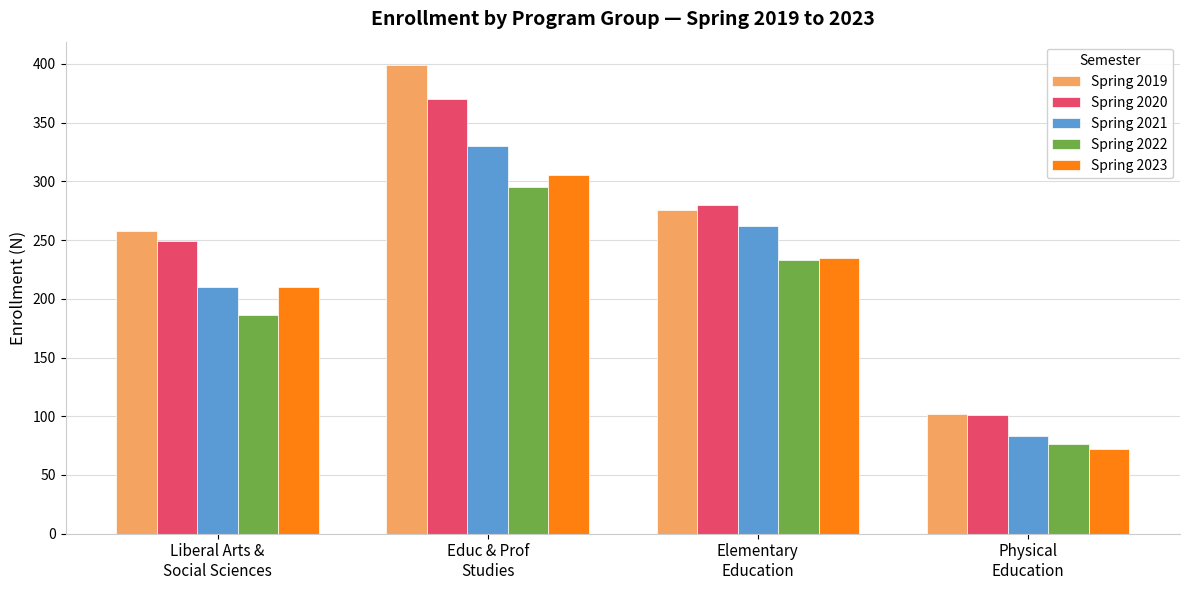

List the series in order of their peak value, highest first.

Spring 2019, Spring 2020, Spring 2021, Spring 2023, Spring 2022